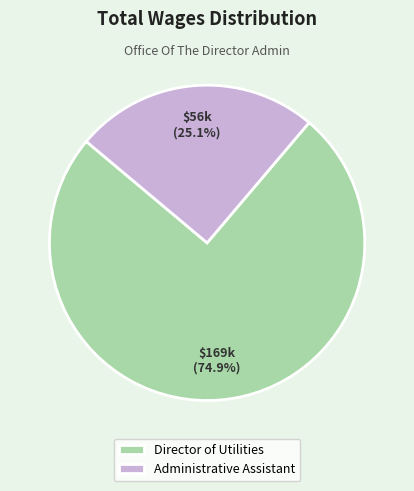

To the nearest percent, what percentage of the pie is Director of Utilities?

75%